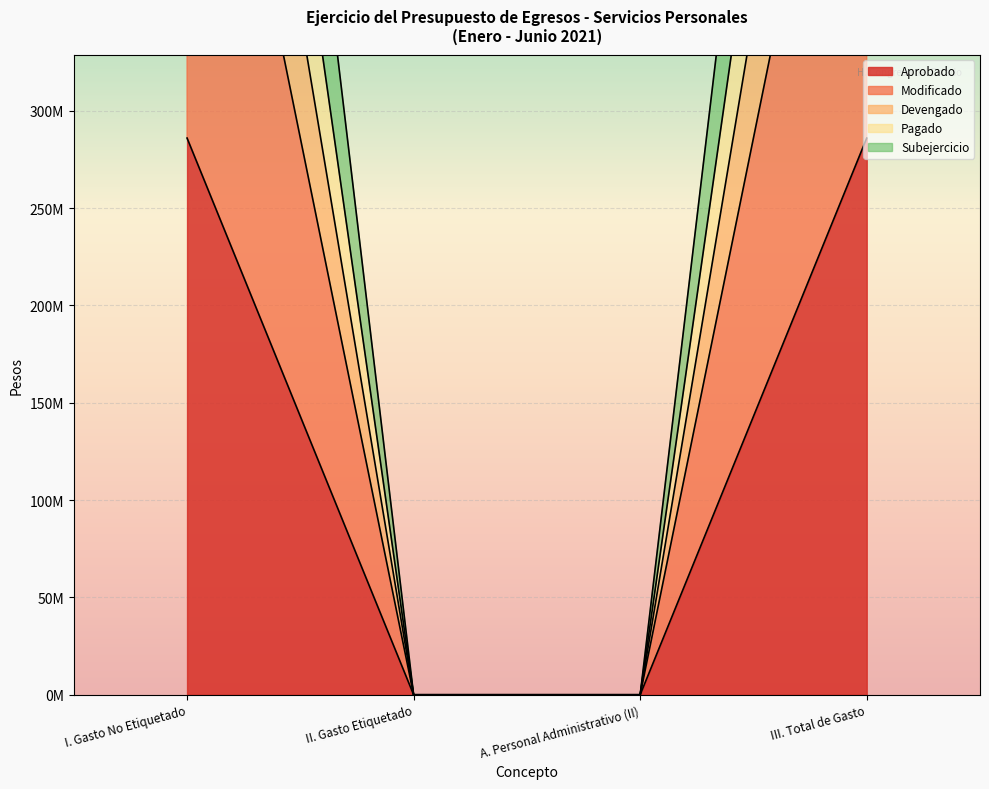

What is the difference between the second highest and minimum values in the Modificado series?

571941167.6